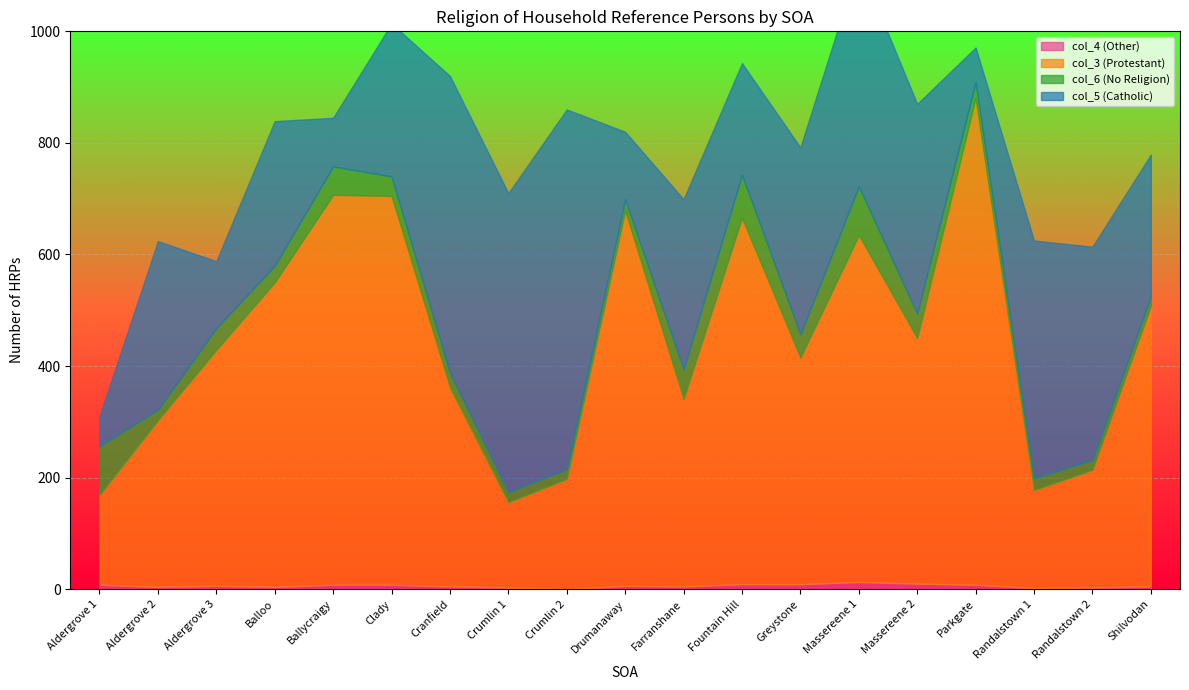

Which has a higher value, Balloo or Massereene 2?

Massereene 2